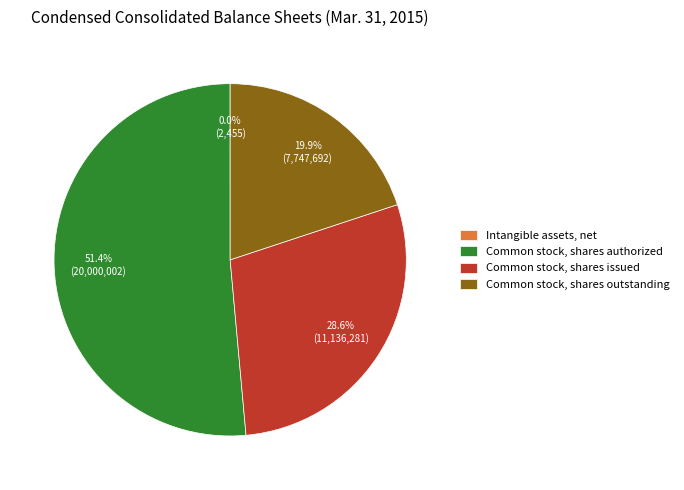

Do Common stock, shares authorized and Common stock, shares issued together represent more than half of the pie?

Yes